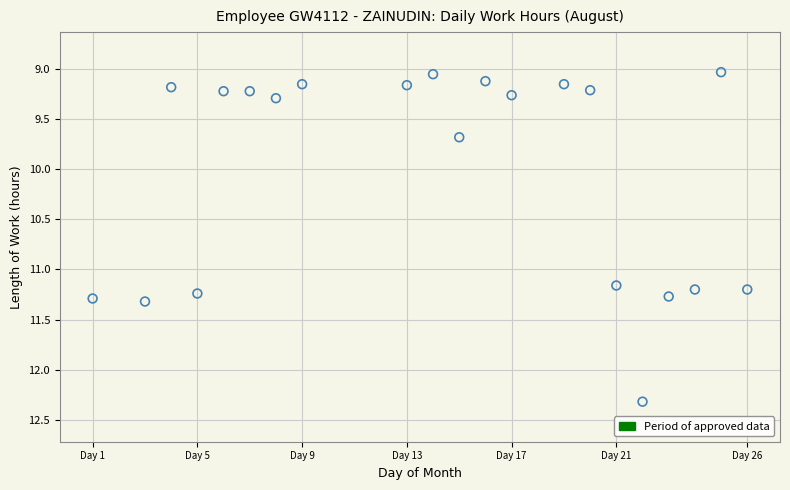

What Y value in the scatter plot is closest to 10?

9.7